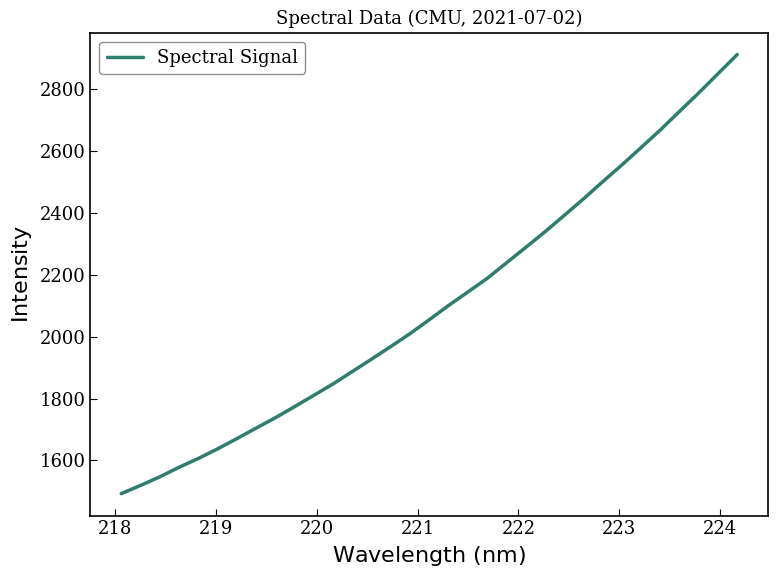

What is the maximum value shown in the chart?

2912.9